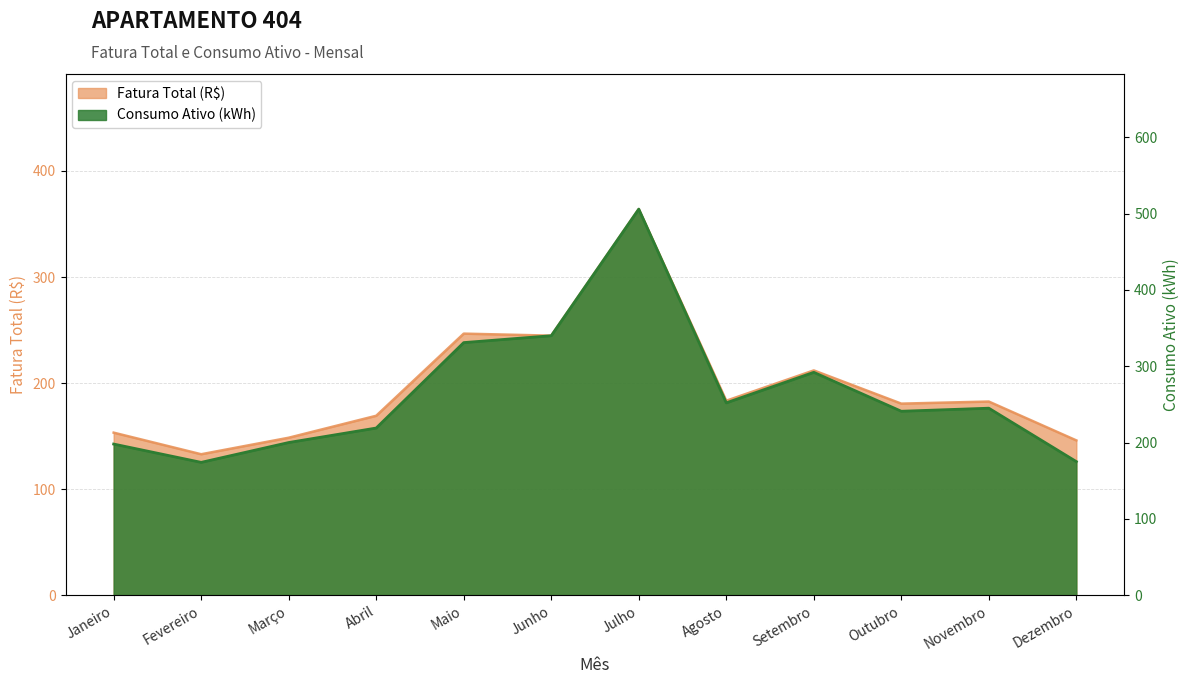

What is the maximum value for Consumo Ativo (kWh)?

506.0